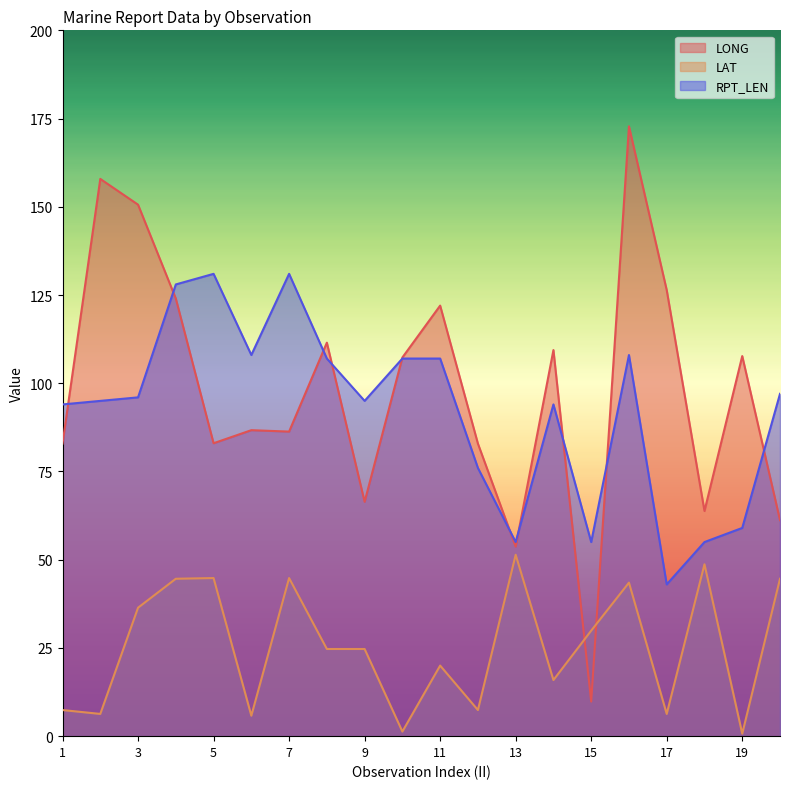

At how many categories does at least one series exceed 172?

1